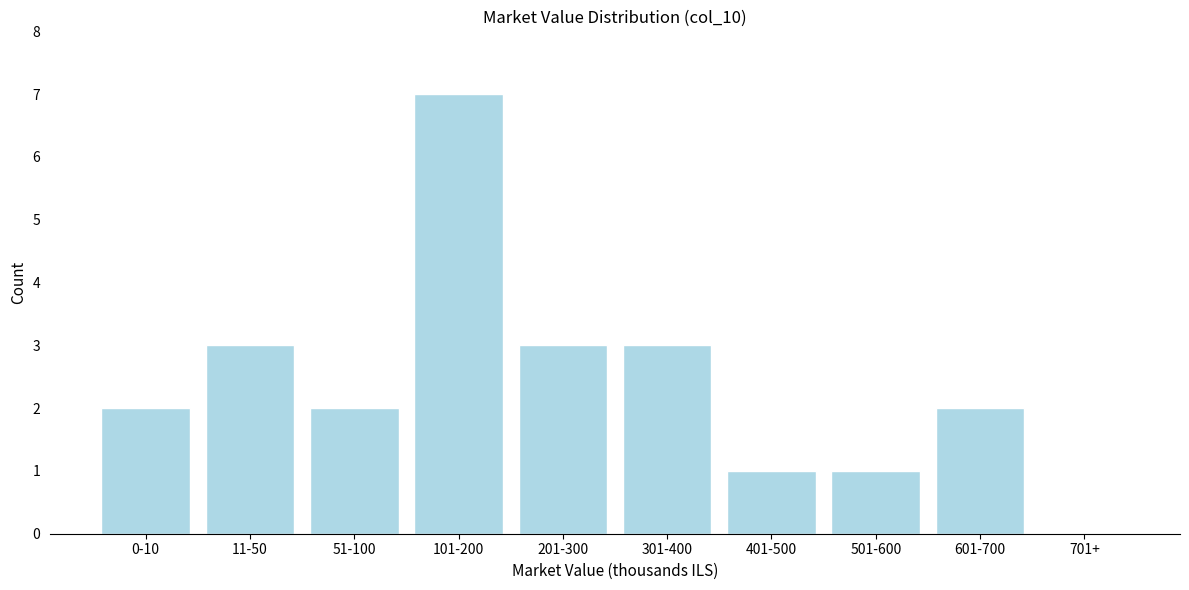

Reading left to right, extract all data points from this chart.

0-10=2	11-50=3	51-100=2	101-200=7	201-300=3	301-400=3	401-500=1	501-600=1	601-700=2	701+=0